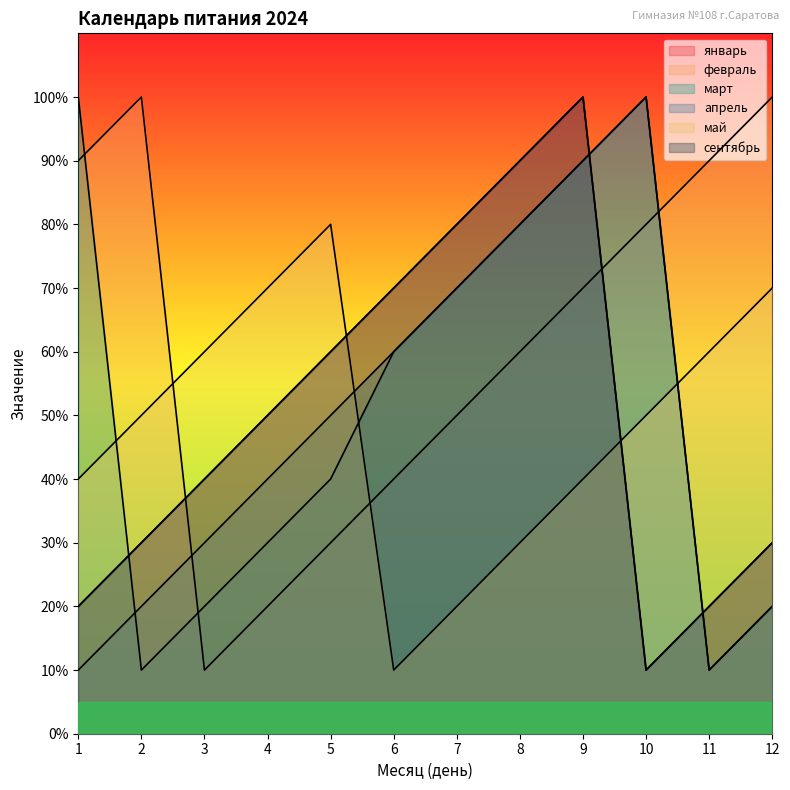

Reading left to right, what are all the values shown in this chart?

январь: 1=2	2=3	3=4	4=5	5=6	6=7	7=8	8=9	9=10	10=1	11=2	12=3
февраль: 1=9	2=10	3=1	4=2	5=3	6=4	7=5	8=6	9=7	10=8	11=9	12=10
март: 1=10	2=1	3=2	4=3	5=4	6=6	7=7	8=8	9=9	10=10	11=1	12=2
апрель: 1=1	2=2	3=3	4=4	5=5	6=6	7=7	8=8	9=9	10=10	11=1	12=2
май: 1=4	2=5	3=6	4=7	5=8	6=1	7=2	8=3	9=4	10=5	11=6	12=7
сентябрь: 1=2	2=3	3=4	4=5	5=6	6=7	7=8	8=9	9=10	10=1	11=2	12=3